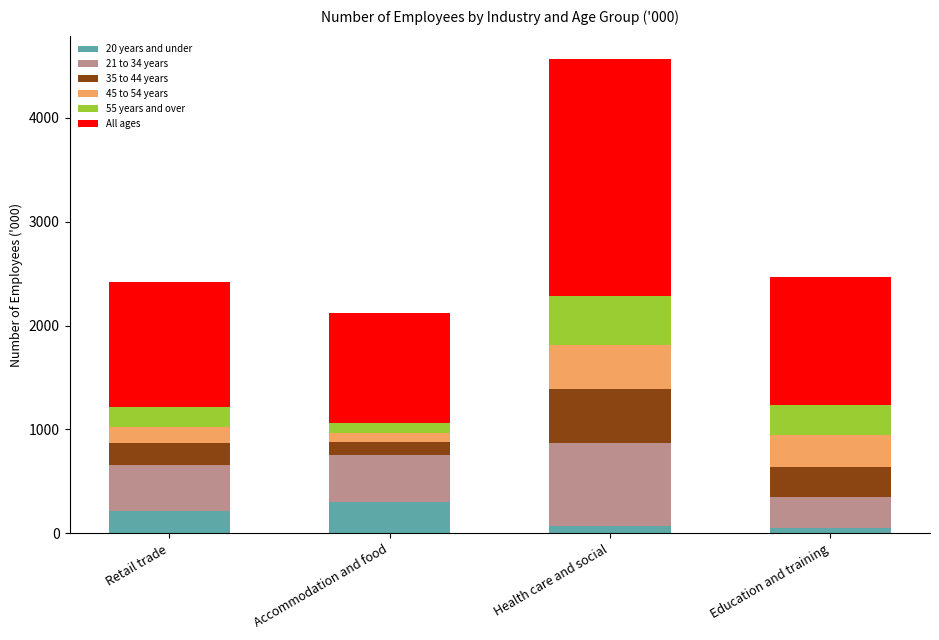

What is the total value across all series at Retail trade?

2422.5